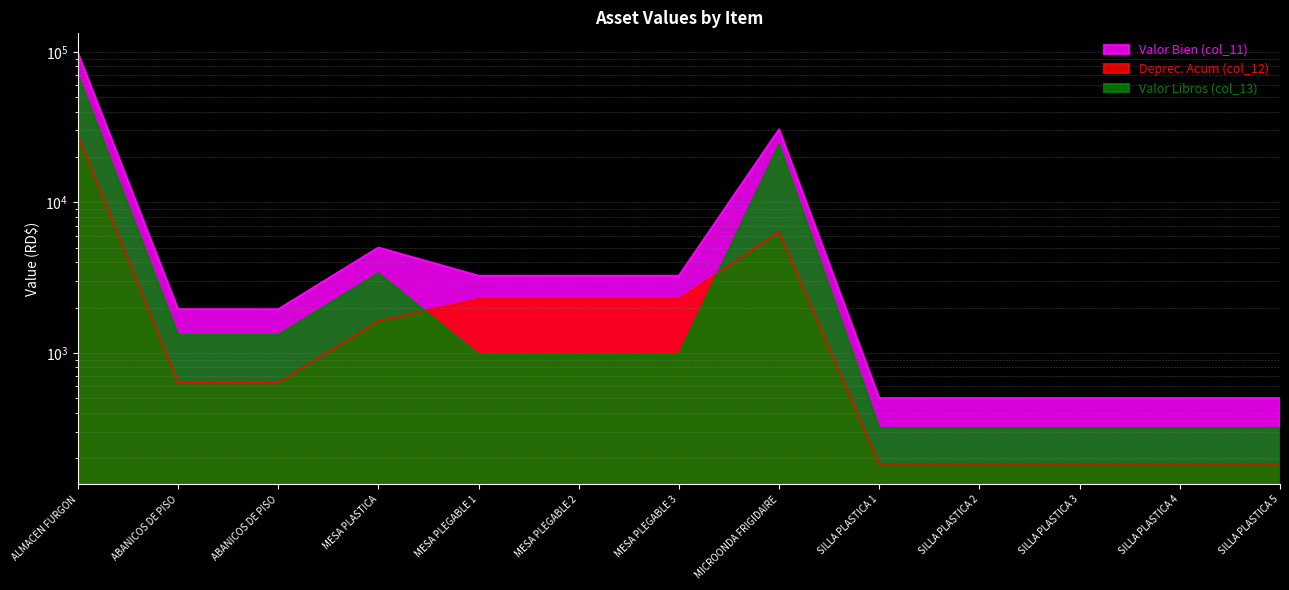

How many values in the Valor Libros (col_13) series are below 974?

5